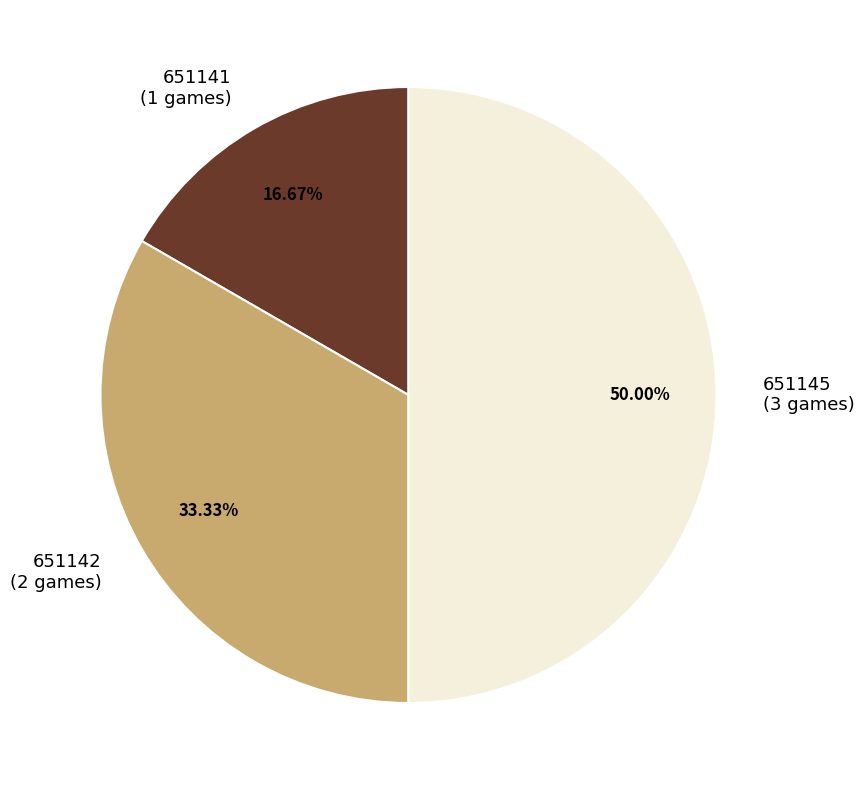

Do 651142 (2 games) and 651145 (3 games) together represent more than half of the pie?

Yes